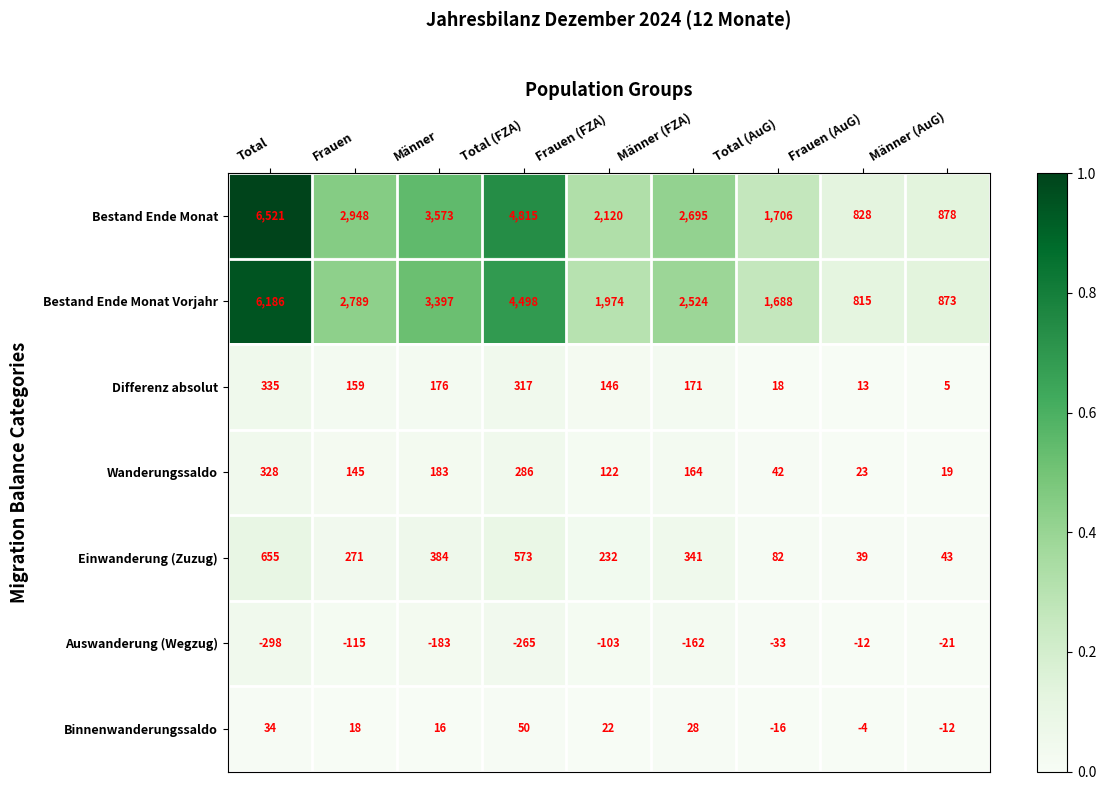

What is the maximum value shown in the chart?

6521